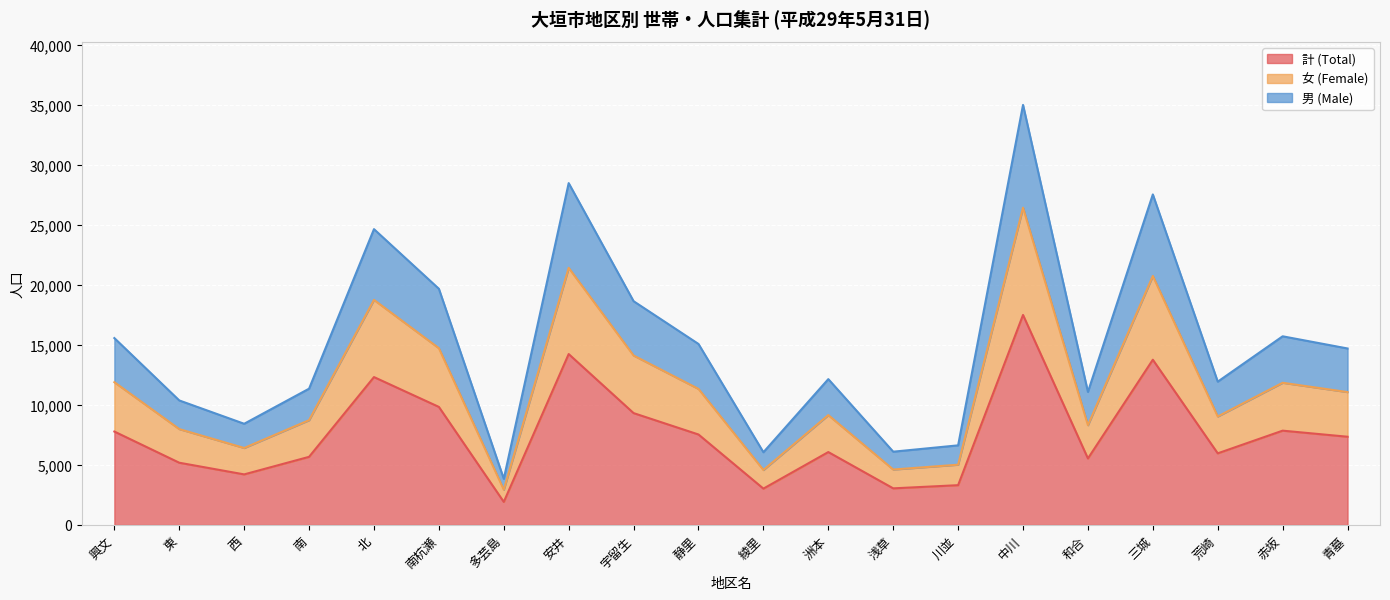

Is it true that 女 (Female) equals 13256 at 中川?

False